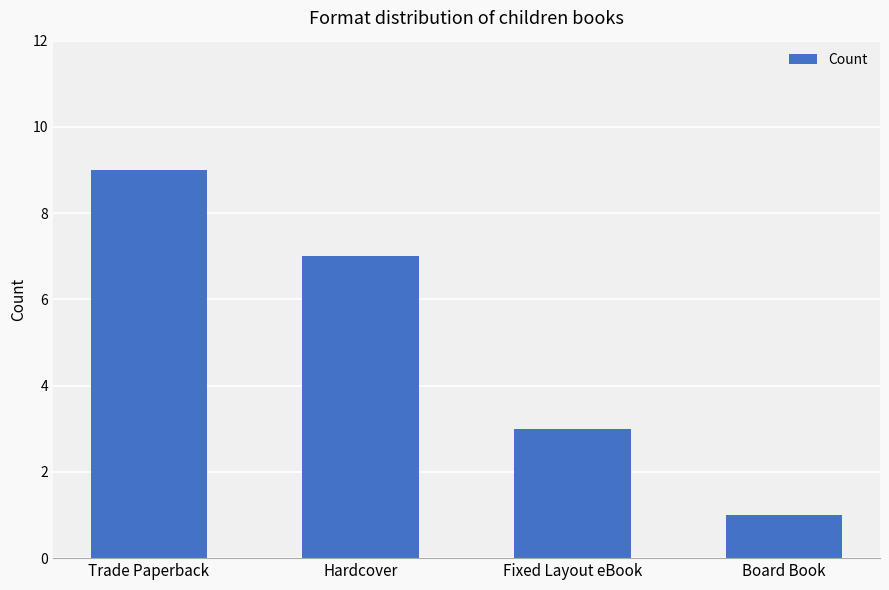

Which has a higher value, Board Book or Fixed Layout eBook?

Fixed Layout eBook